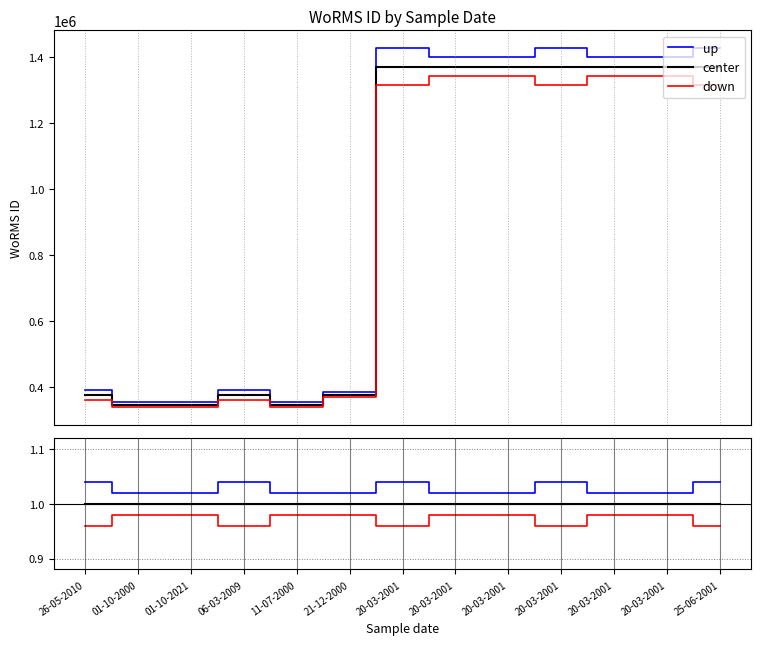

True or false: center and down intersect in this chart.

False